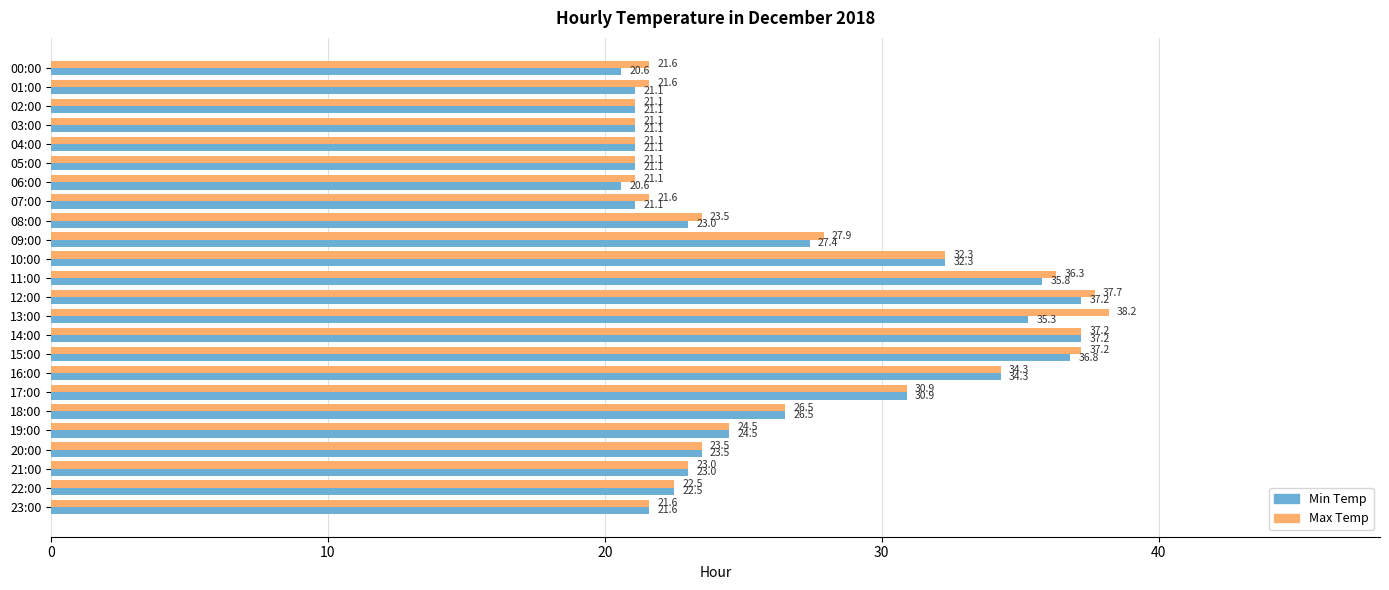

Is it true that Min Temp equals 21.1 at 05:00?

True